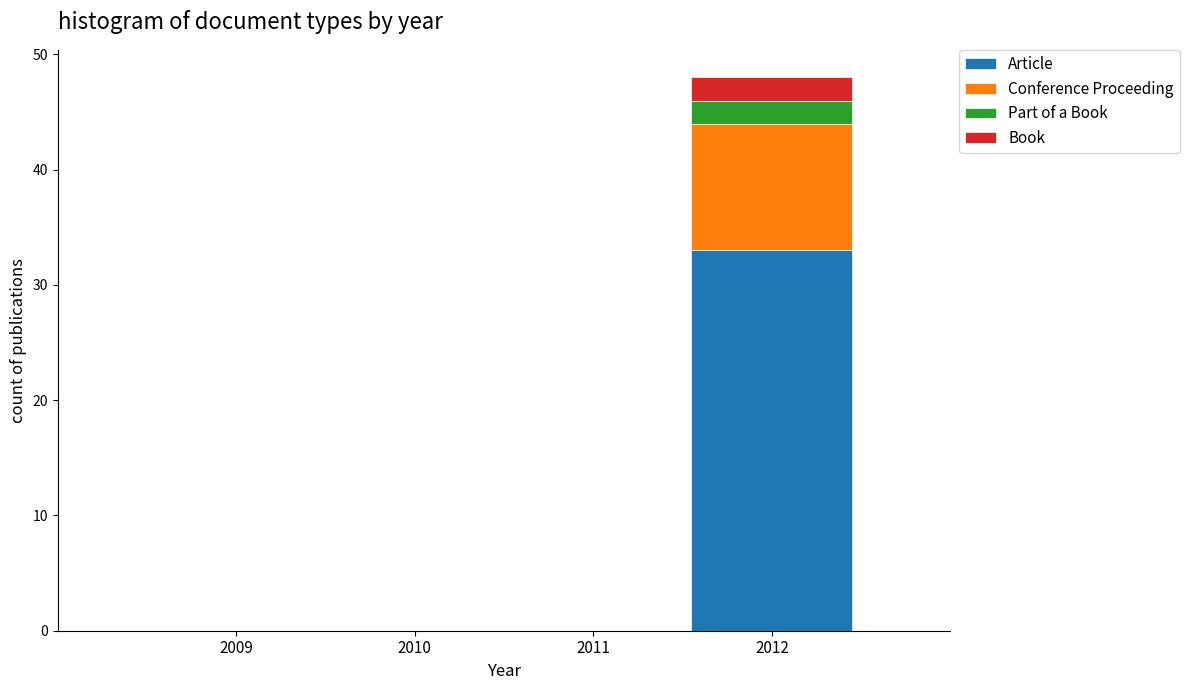

Reading left to right, what are the values for Article?

2009=0	2010=0	2011=0	2012=33